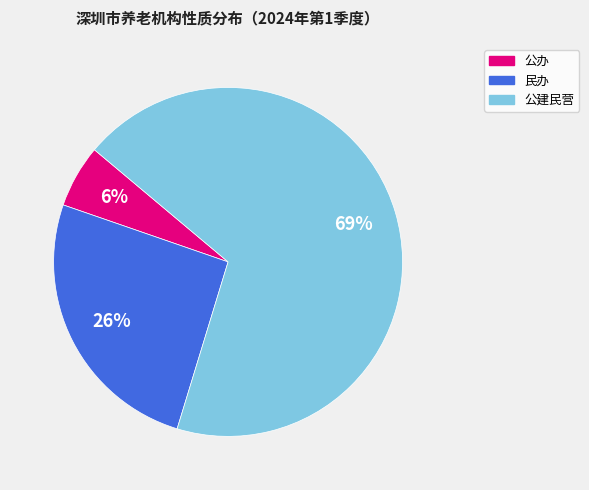

The 公建民营 slice represents 69% of the pie. True or false?

True